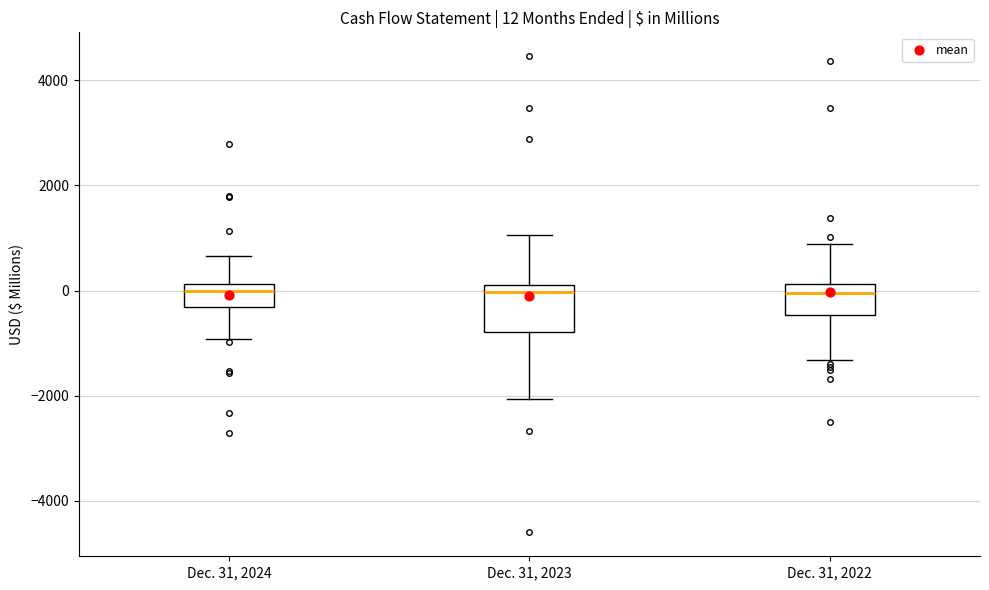

Comparing the boxes themselves (not the whiskers), which one is the tallest?

Dec. 31, 2023